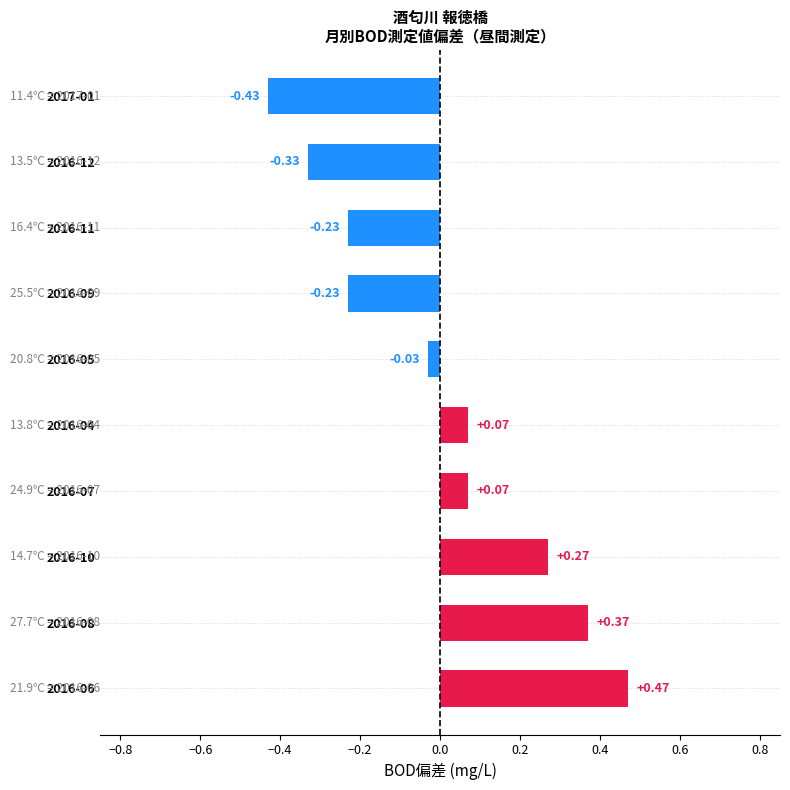

How many data points are above 0?

5